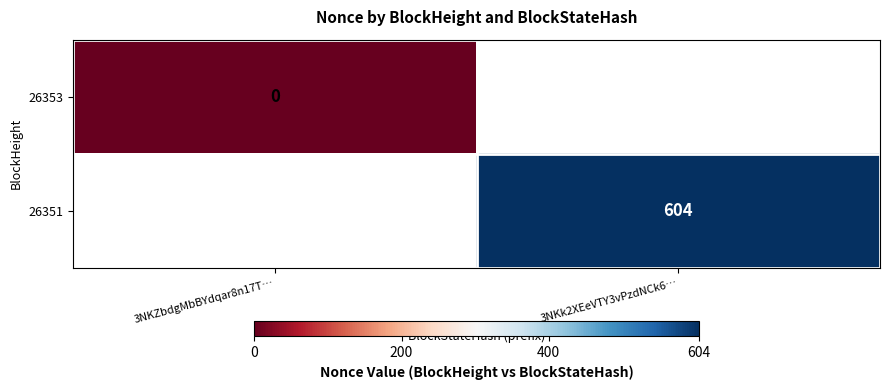

Is it true that 26351 equals 838 at 3NKk2XEeVTY3vPzdNCk6…?

False